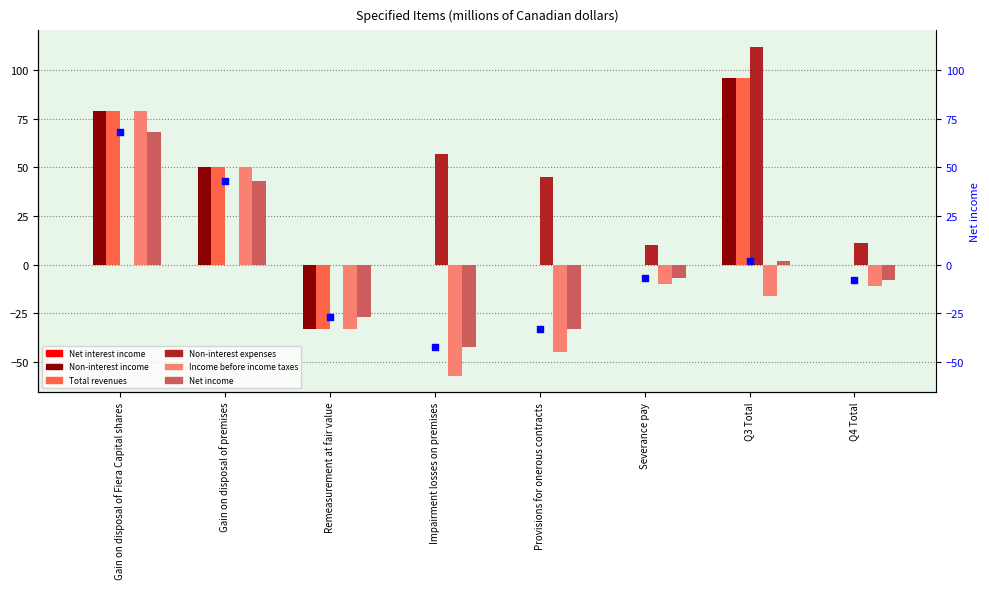

At which category is the sum across all series the highest?

Gain on disposal of Fiera Capital shares